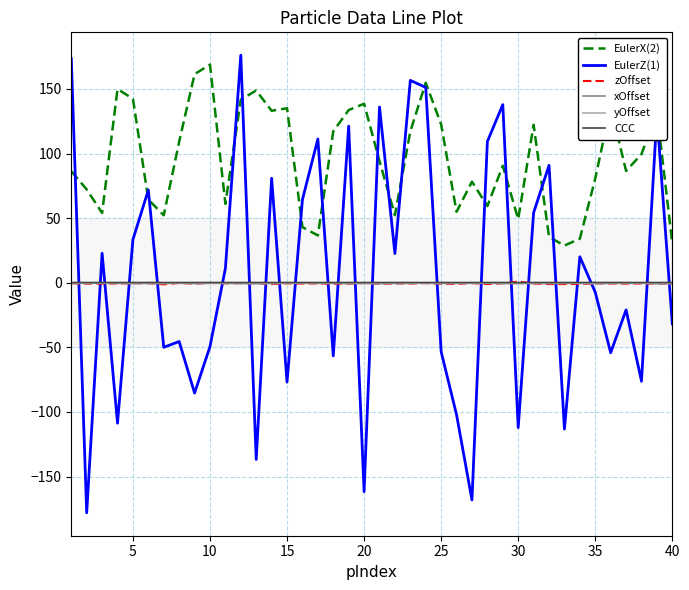

True or false: zOffset and EulerX(2) cross at least once.

False